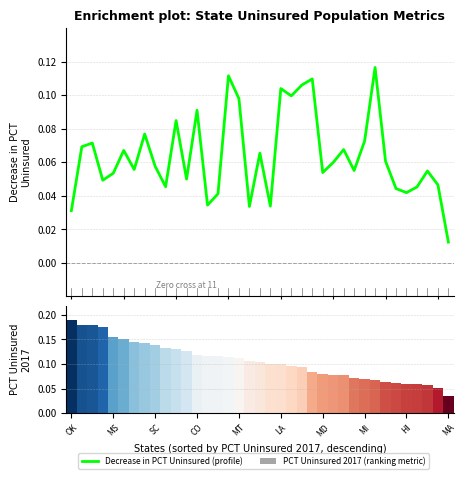

What is the label of the 36th bar from the left?

35